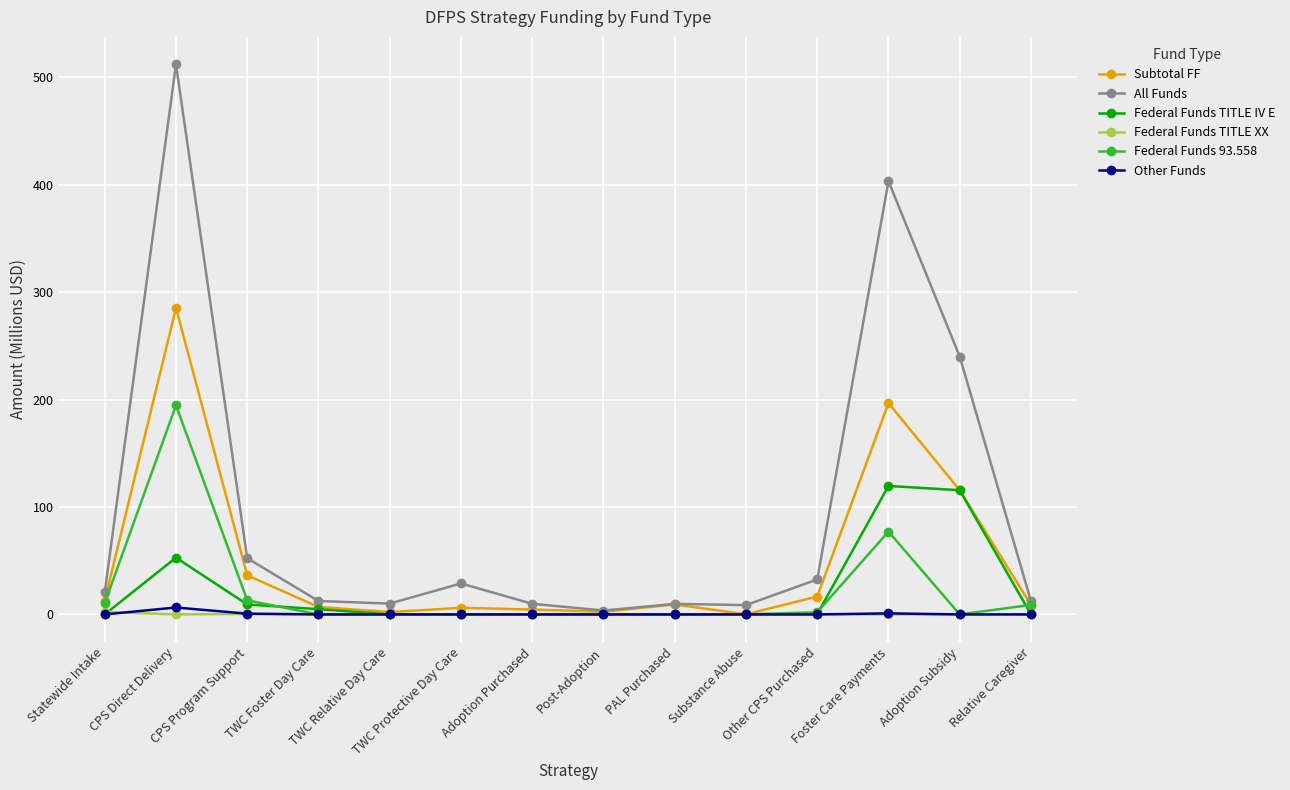

What is the difference between the second highest and second lowest values in the Subtotal FF series?

194.6